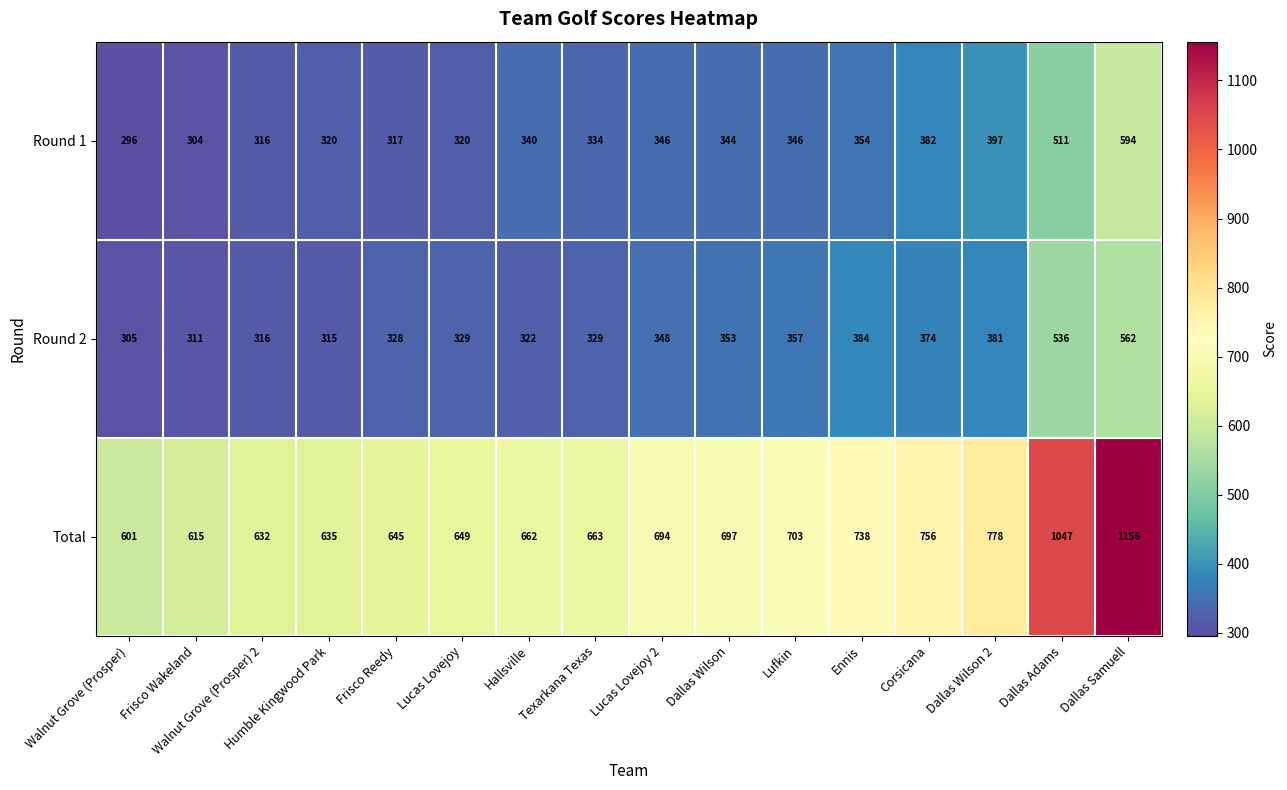

What is the difference between the maximum and minimum values in the Total series?

555